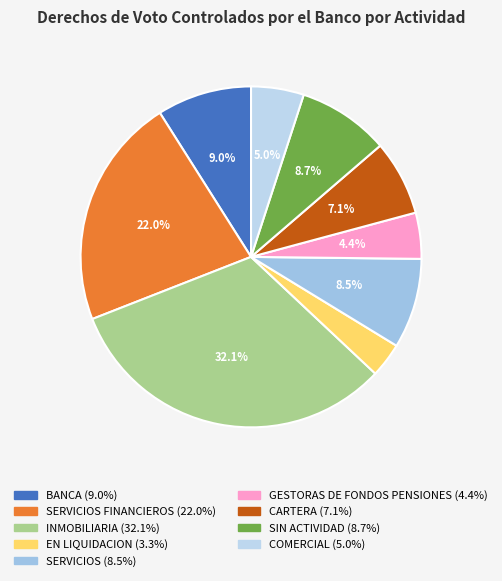

Count the number of slices in the pie.

9